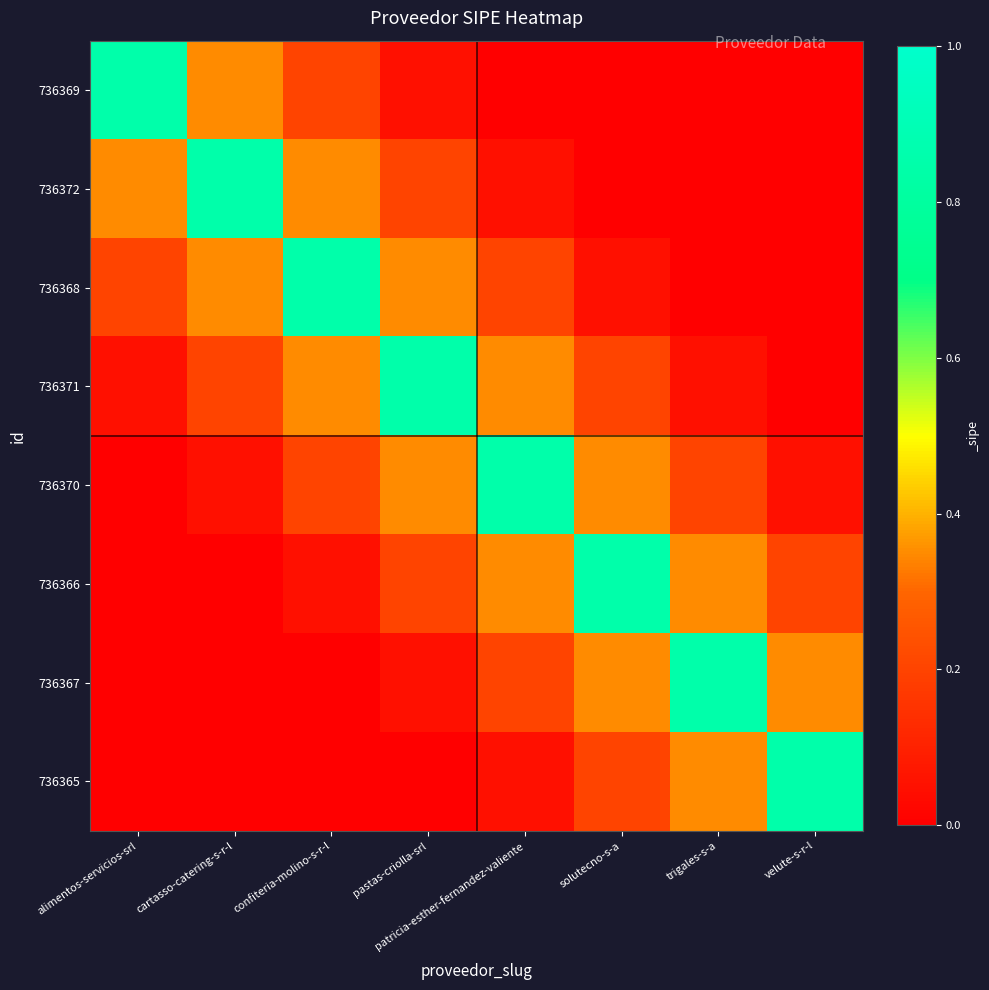

Reading right to left, extract all data points from this chart.

736369: velute-s-r-l=0.0	trigales-s-a=0.0	solutecno-s-a=0.0	patricia-esther-fernandez-valiente=0.0	pastas-criolla-srl=0.1	confiteria-molino-s-r-l=0.2	cartasso-catering-s-r-l=0.3	alimentos-servicios-srl=0.8
736372: velute-s-r-l=0.0	trigales-s-a=0.0	solutecno-s-a=0.0	patricia-esther-fernandez-valiente=0.1	pastas-criolla-srl=0.2	confiteria-molino-s-r-l=0.3	cartasso-catering-s-r-l=0.8	alimentos-servicios-srl=0.3
736368: velute-s-r-l=0.0	trigales-s-a=0.0	solutecno-s-a=0.1	patricia-esther-fernandez-valiente=0.2	pastas-criolla-srl=0.3	confiteria-molino-s-r-l=0.8	cartasso-catering-s-r-l=0.3	alimentos-servicios-srl=0.2
736371: velute-s-r-l=0.0	trigales-s-a=0.1	solutecno-s-a=0.2	patricia-esther-fernandez-valiente=0.3	pastas-criolla-srl=0.8	confiteria-molino-s-r-l=0.3	cartasso-catering-s-r-l=0.2	alimentos-servicios-srl=0.1
736370: velute-s-r-l=0.1	trigales-s-a=0.2	solutecno-s-a=0.3	patricia-esther-fernandez-valiente=0.8	pastas-criolla-srl=0.3	confiteria-molino-s-r-l=0.2	cartasso-catering-s-r-l=0.1	alimentos-servicios-srl=0.0
736366: velute-s-r-l=0.2	trigales-s-a=0.3	solutecno-s-a=0.8	patricia-esther-fernandez-valiente=0.3	pastas-criolla-srl=0.2	confiteria-molino-s-r-l=0.1	cartasso-catering-s-r-l=0.0	alimentos-servicios-srl=0.0
736367: velute-s-r-l=0.3	trigales-s-a=0.8	solutecno-s-a=0.3	patricia-esther-fernandez-valiente=0.2	pastas-criolla-srl=0.1	confiteria-molino-s-r-l=0.0	cartasso-catering-s-r-l=0.0	alimentos-servicios-srl=0.0
736365: velute-s-r-l=0.8	trigales-s-a=0.3	solutecno-s-a=0.2	patricia-esther-fernandez-valiente=0.1	pastas-criolla-srl=0.0	confiteria-molino-s-r-l=0.0	cartasso-catering-s-r-l=0.0	alimentos-servicios-srl=0.0